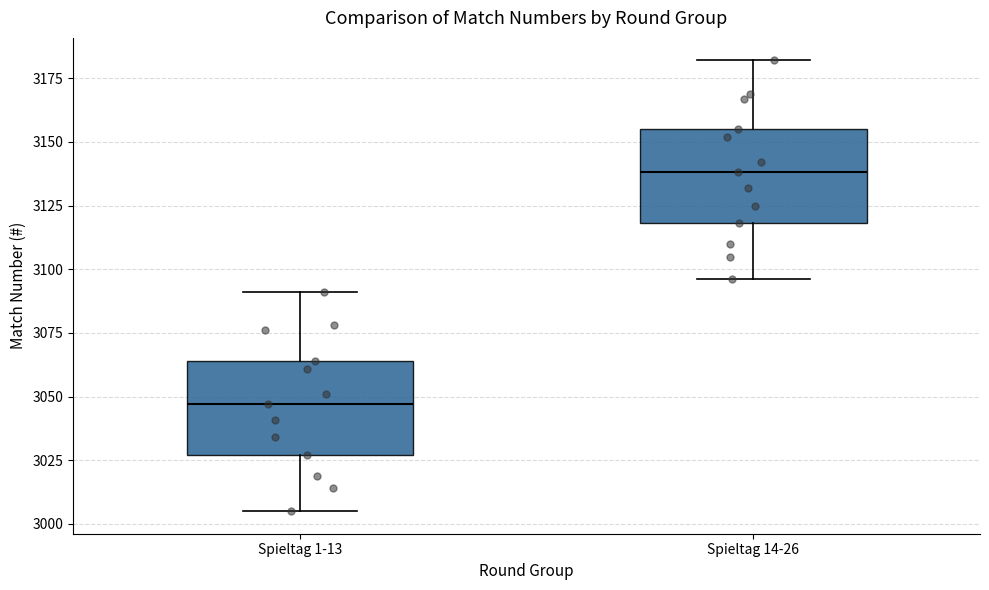

Where does the upper whisker of the box for Spieltag 1-13 end on the y-axis? The values are not printed on the chart, so give them approximately, as read against the axis.

3090